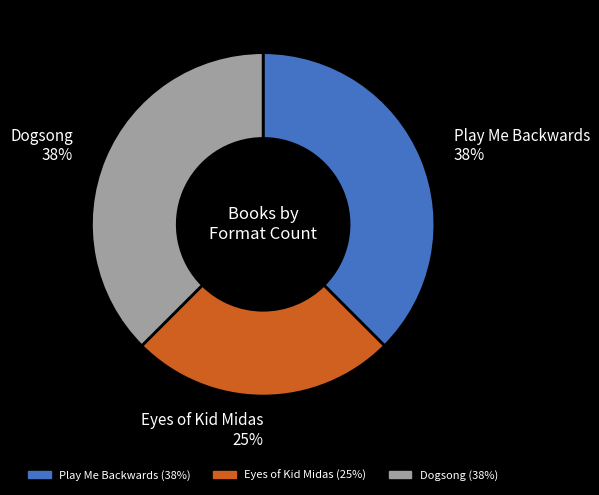

To the nearest percent, what is the combined percentage of Play Me Backwards and Dogsong?

75%